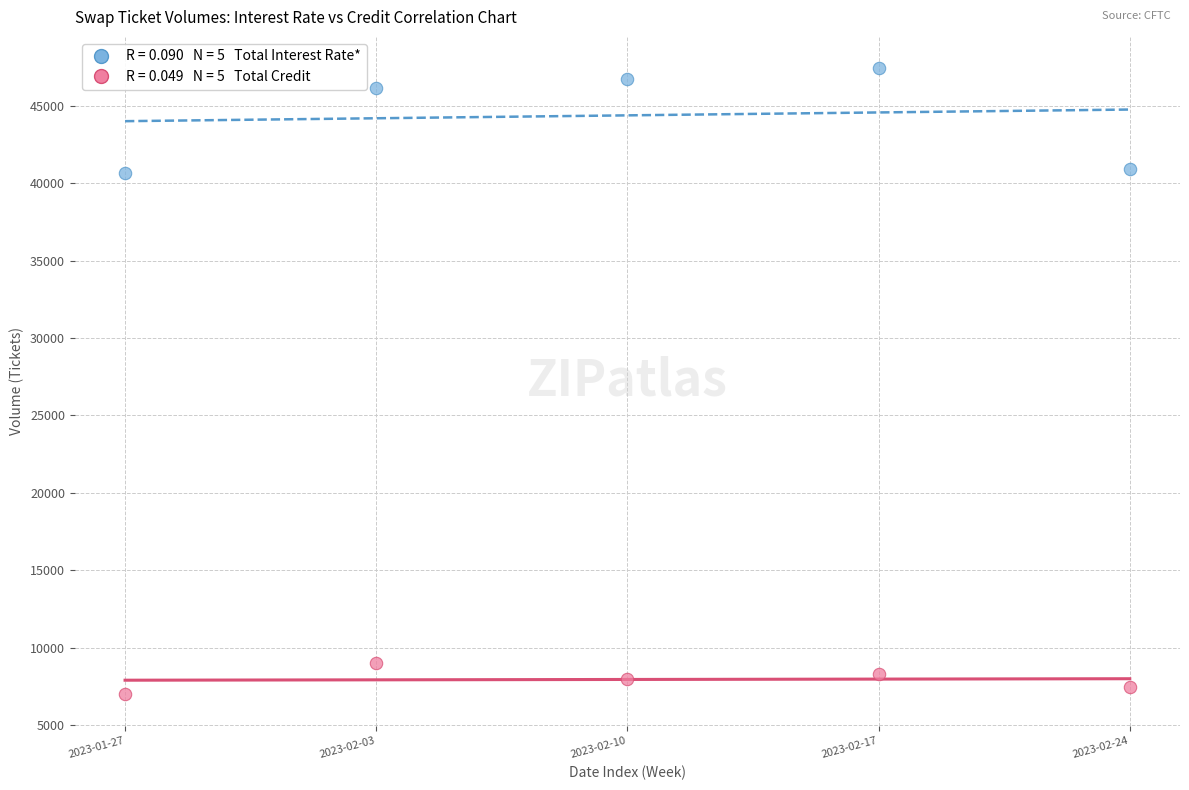

Across all data points, what is the average Y value?

26162